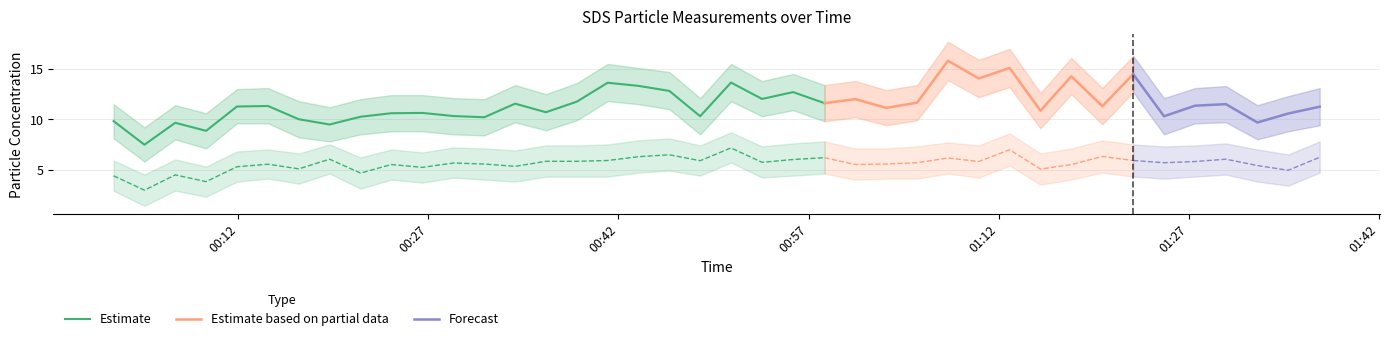

What is the total value across all series at 2024/03/03 01:00:42?

52.6